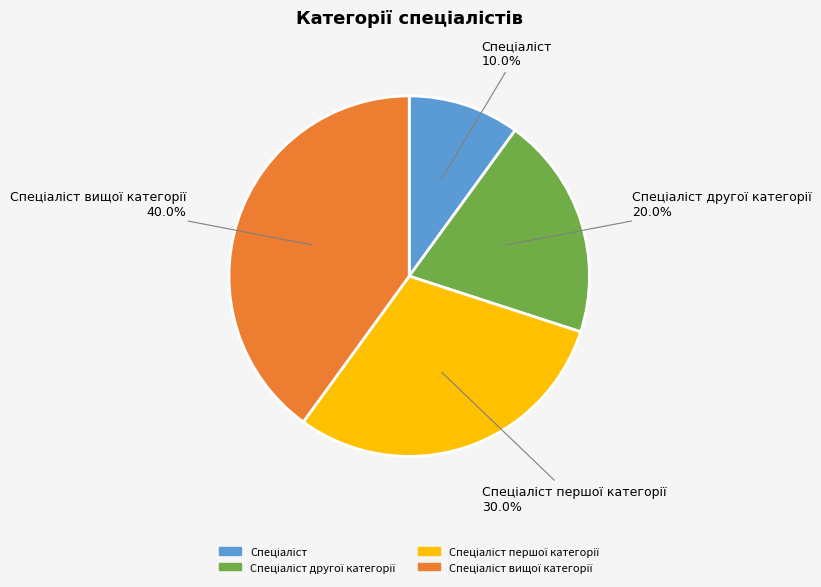

Is there any slice that represents more than half of the pie?

No